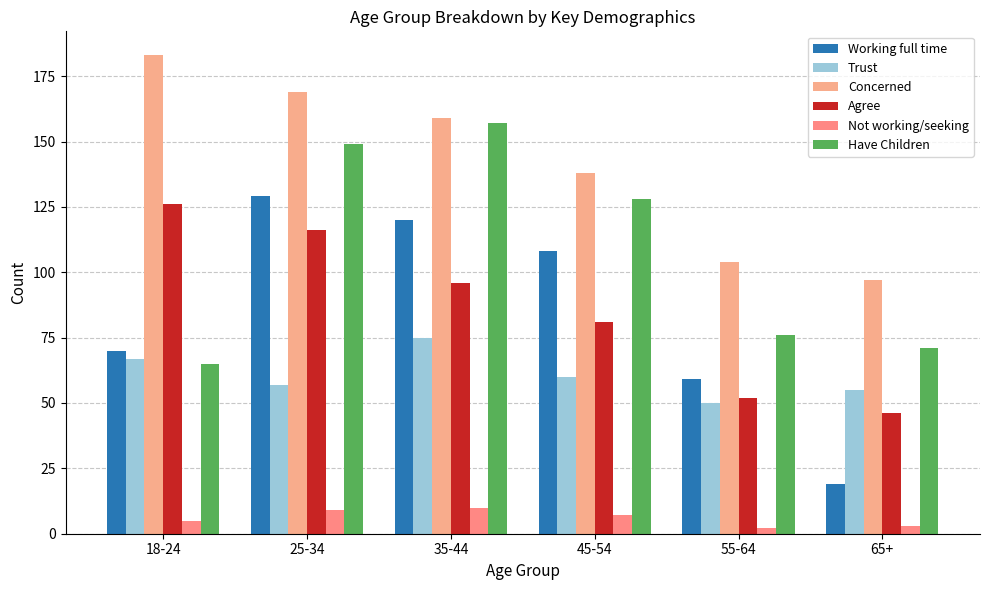

Which series changed the most between 25-34 and 45-54?

Agree